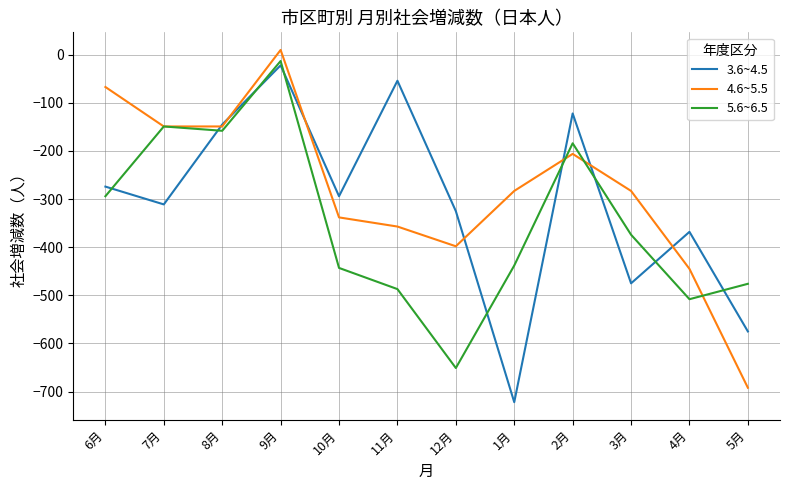

Between 7月 and 12月, which series saw the biggest shift?

5.6~6.5